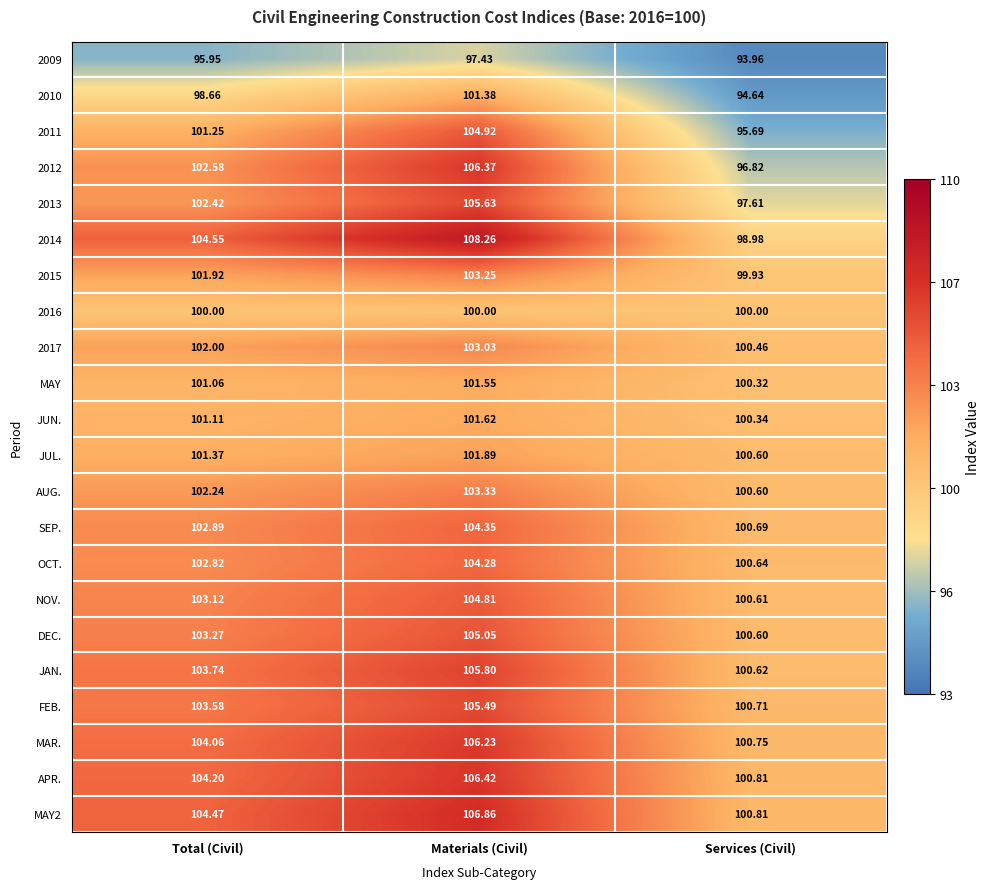

Which series has the largest total across all categories?

MAY2